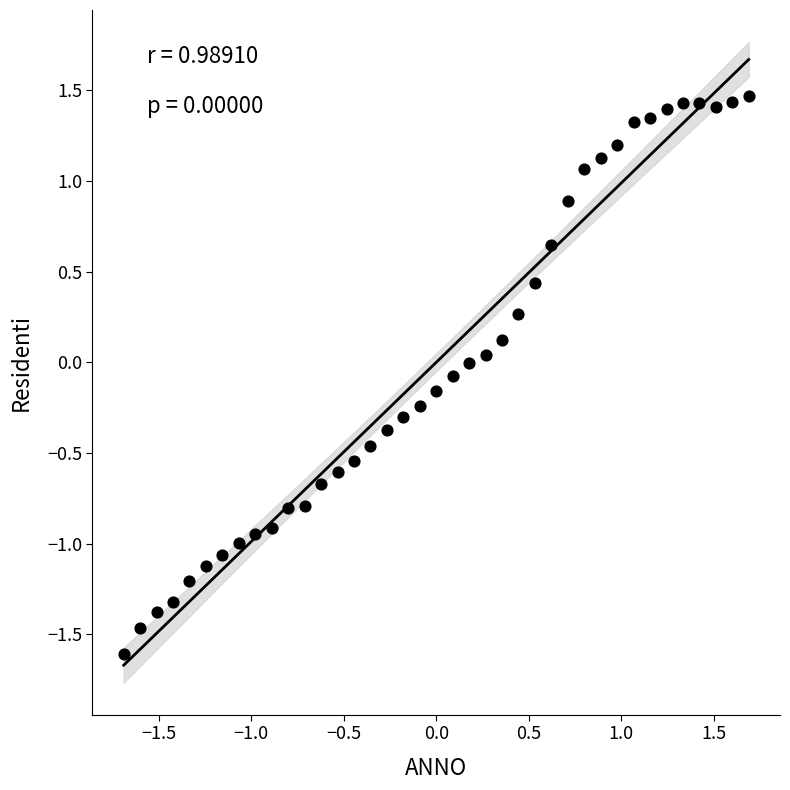

What is the range of Y values (max minus min)?

3.1